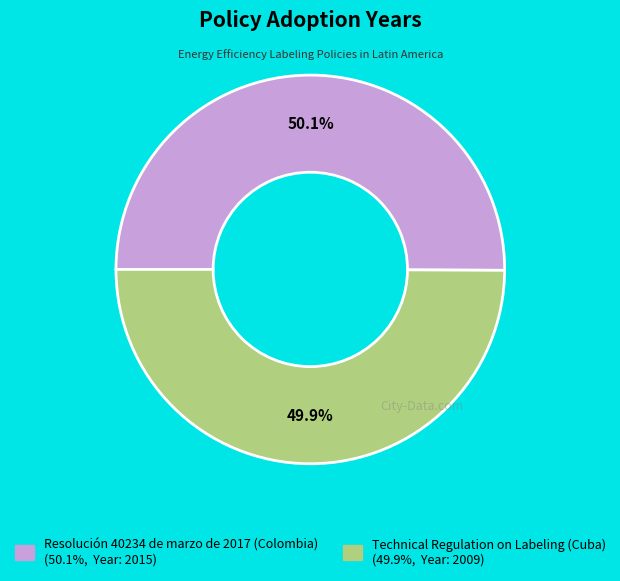

Is there a majority slice in this chart?

Yes